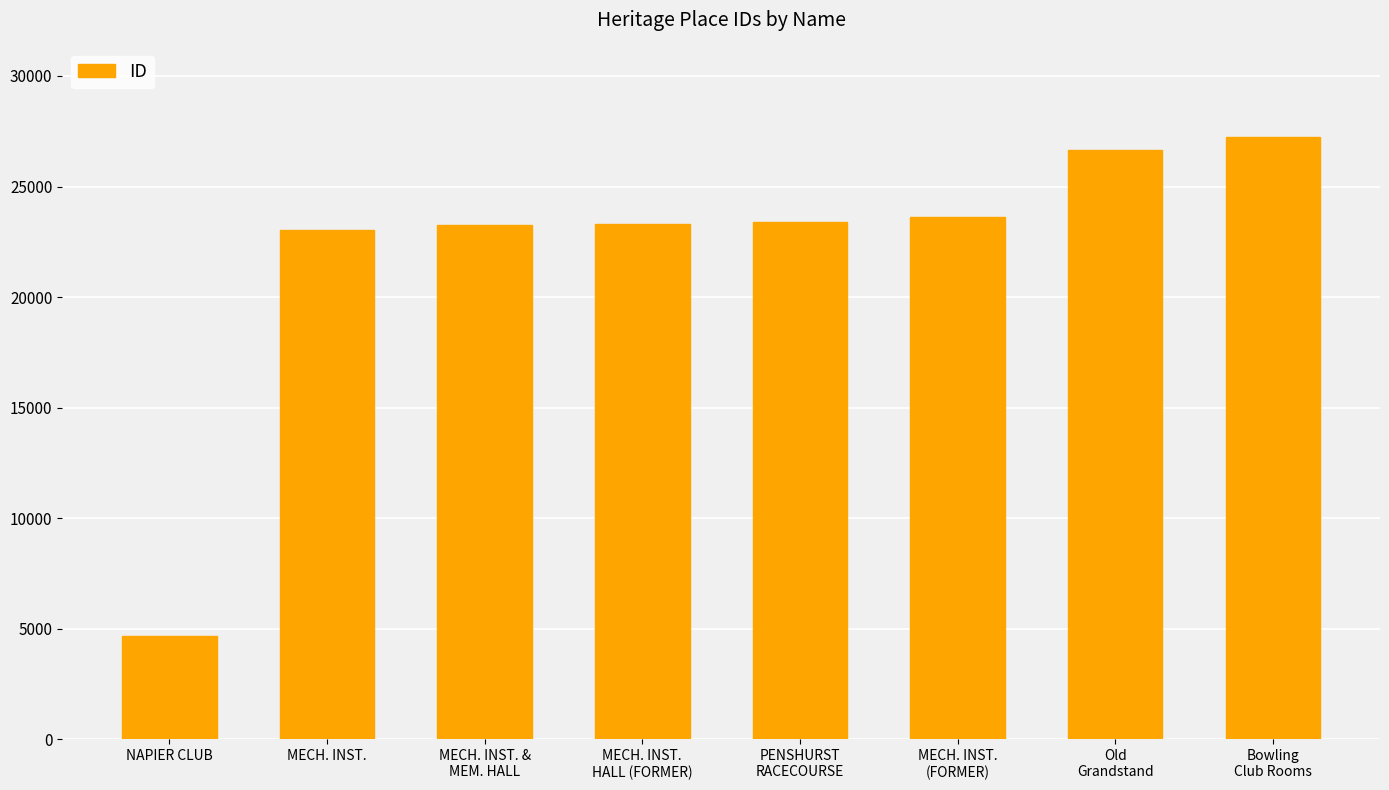

Which category has the lowest value across all series?

NAPIER CLUB